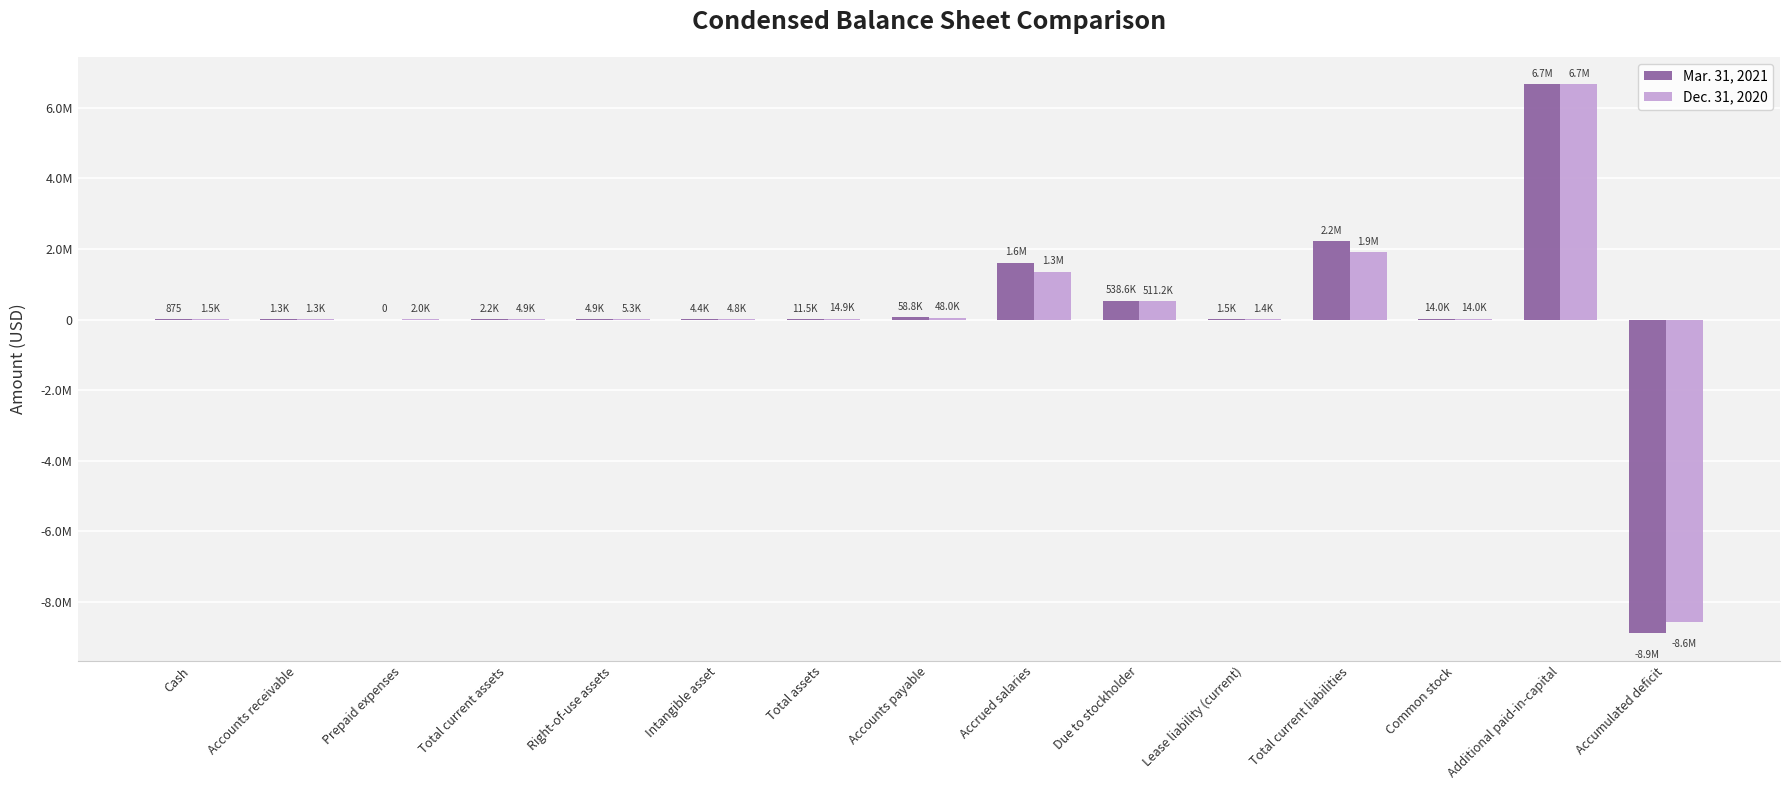

Reading left to right, list all the values displayed in this chart.

Mar. 31, 2021: 875	1349	0	2224	4918	4400	11542	58806	1613862	538577	1457	2212702	13990	6664383	-8883089
Dec. 31, 2020: 1505	1349	2037	4891	5258	4800	14949	48017	1345081	511177	1430	1905705	13990	6664383	-8573059